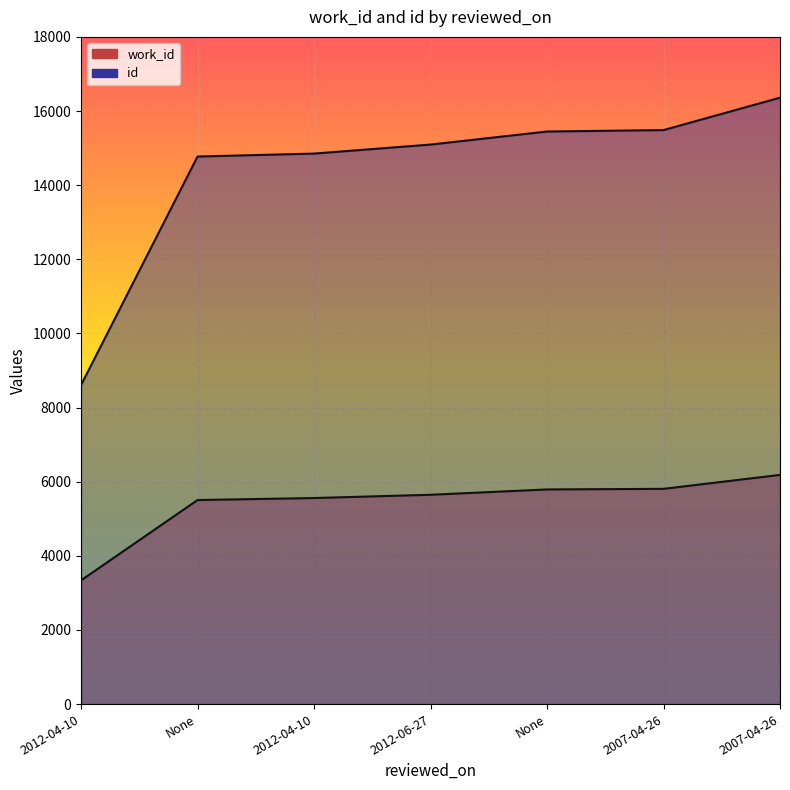

What is the total value across all series at 2012-06-27?

20742